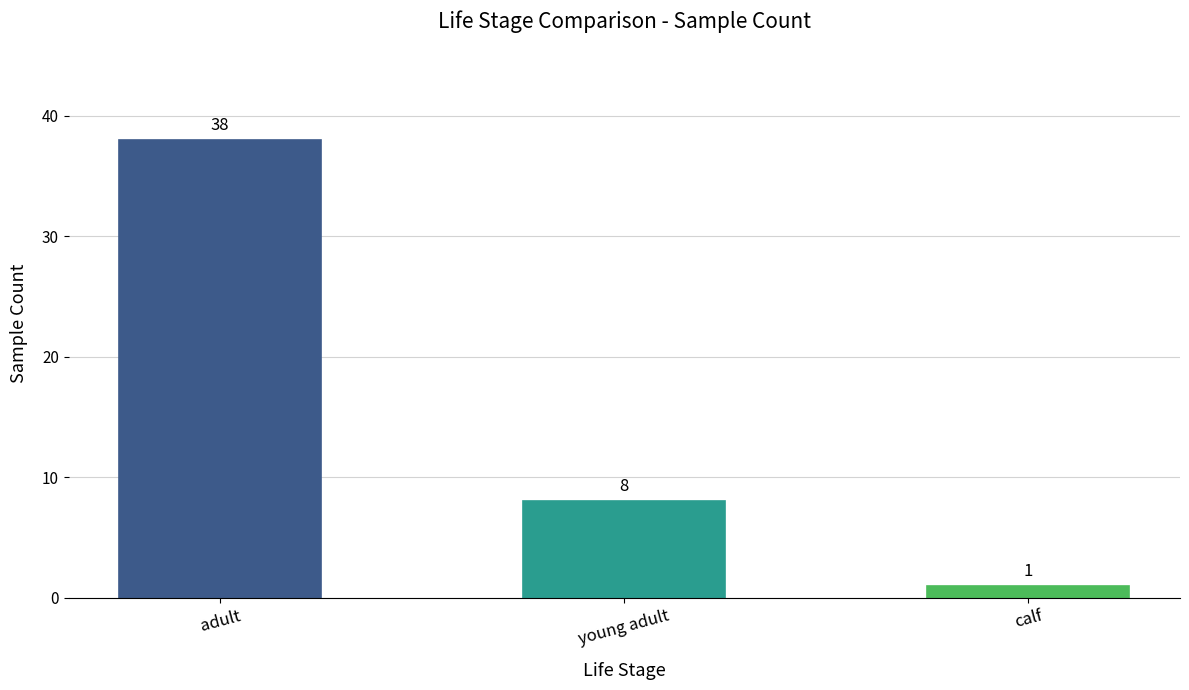

Count the values in the range 1 to 38.

3